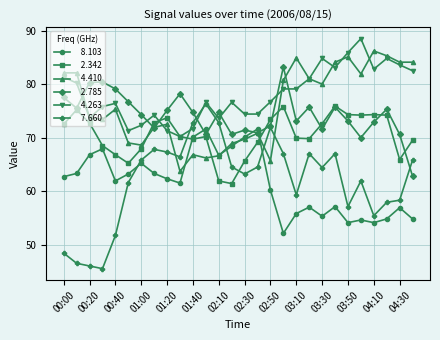

What is the smallest value displayed?

45.5